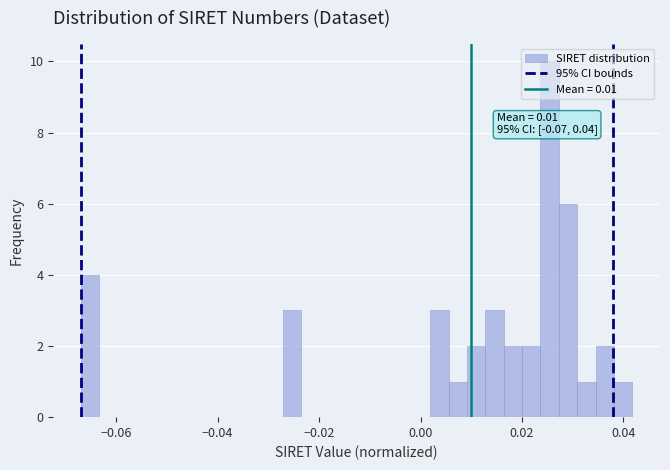

Read against the x-axis, roughly where is the centre of the tallest bar?

0.026